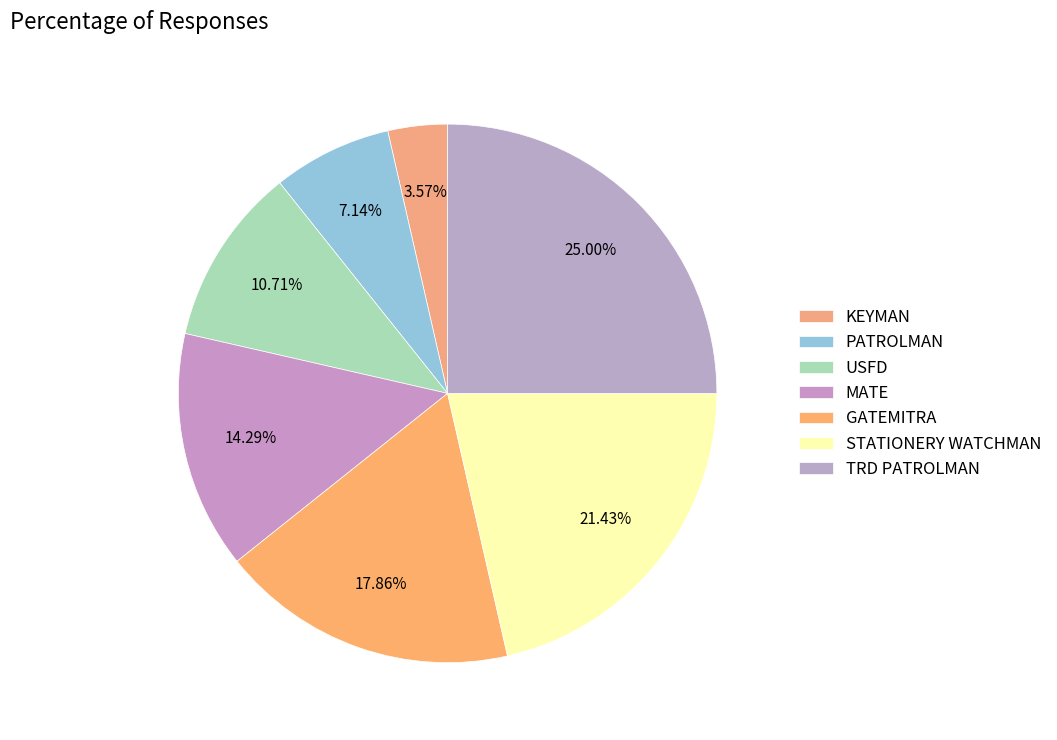

Approximately how many times larger is the value at TRD PATROLMAN compared to KEYMAN?

7.0